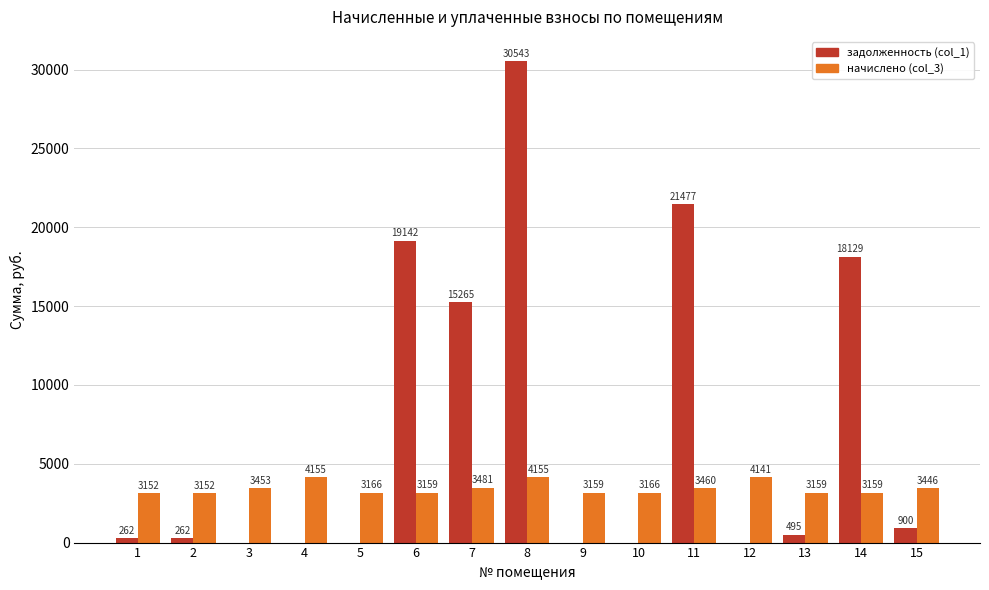

Is the value of начислено (col_3) at 5 greater than the value of задолженность (col_1) at 5?

Yes